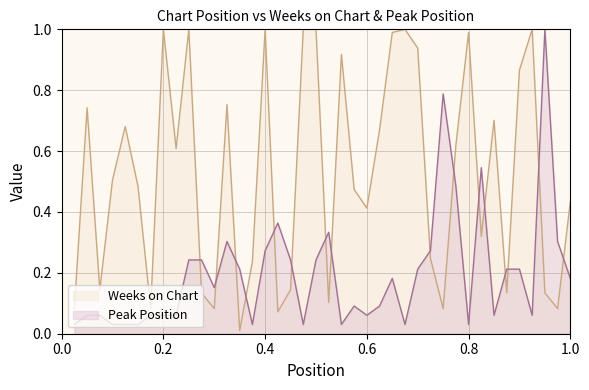

Between which two adjacent categories do Peak Position and Weeks on Chart first intersect?

10 and 11